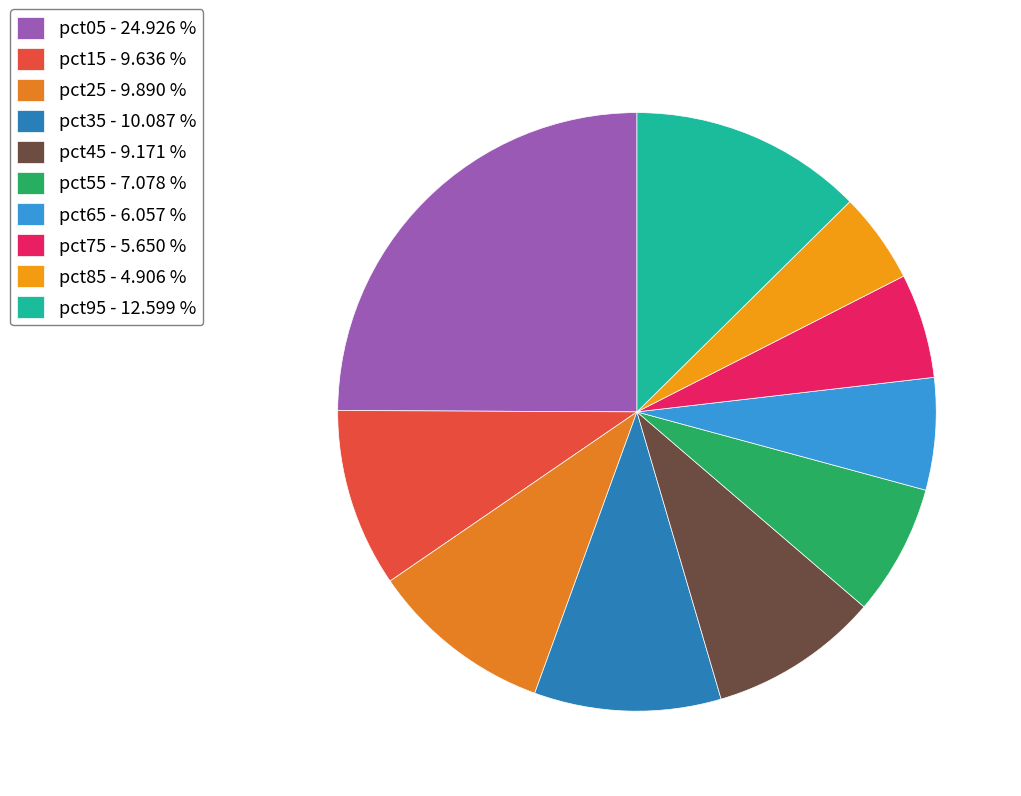

What percentage is NOT represented by pct75?

94.3%